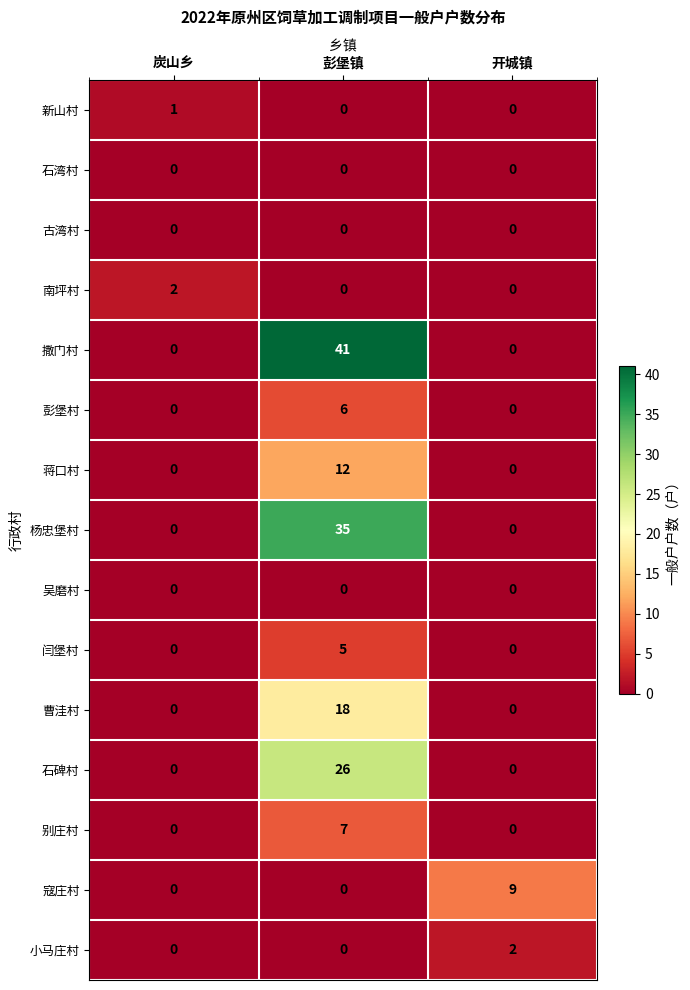

Which series has the largest total across all categories?

撒门村